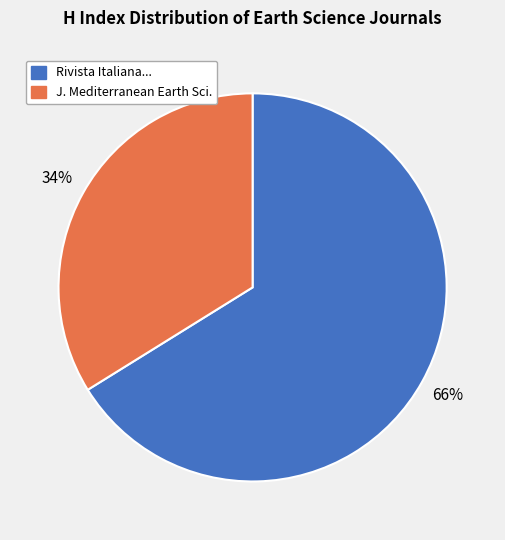

Which category accounts for the majority?

Rivista Italiana...